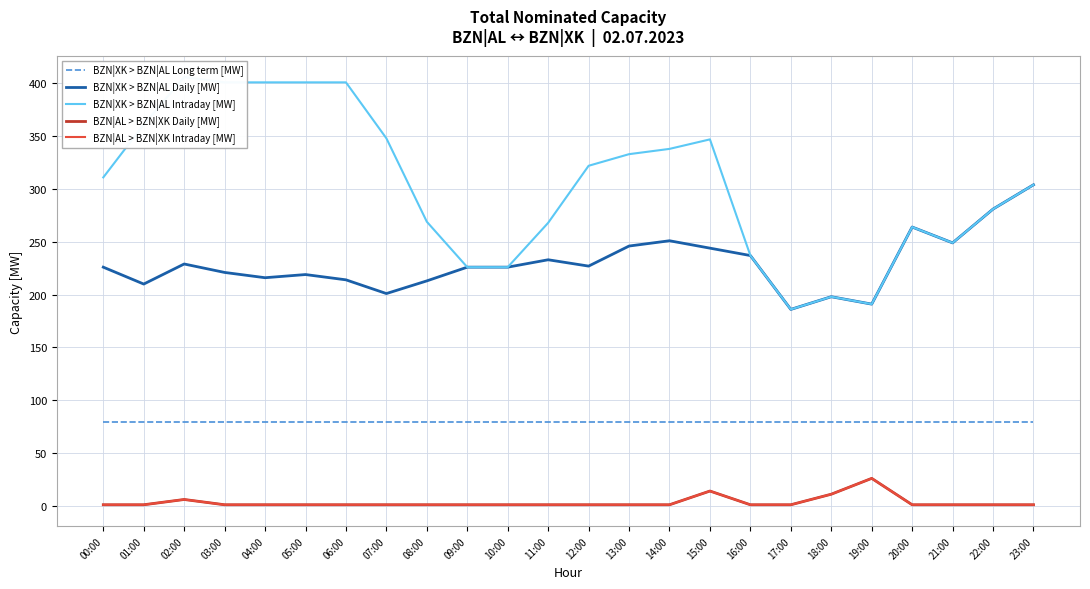

What is the label of the 3rd point from the right?

21:00